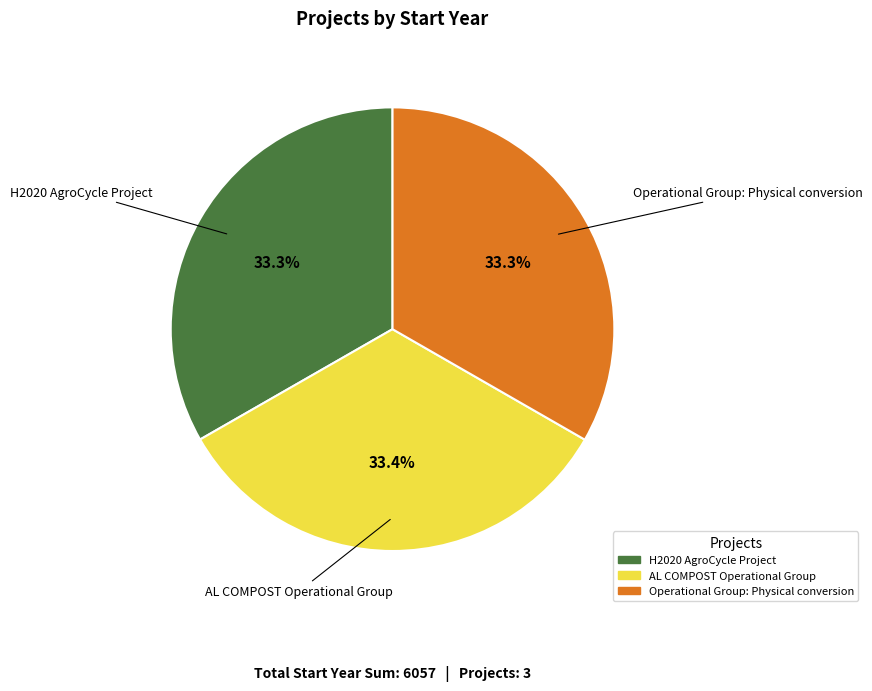

Combined, do H2020 AgroCycle Project and AL COMPOST Operational Group account for over 50%?

Yes